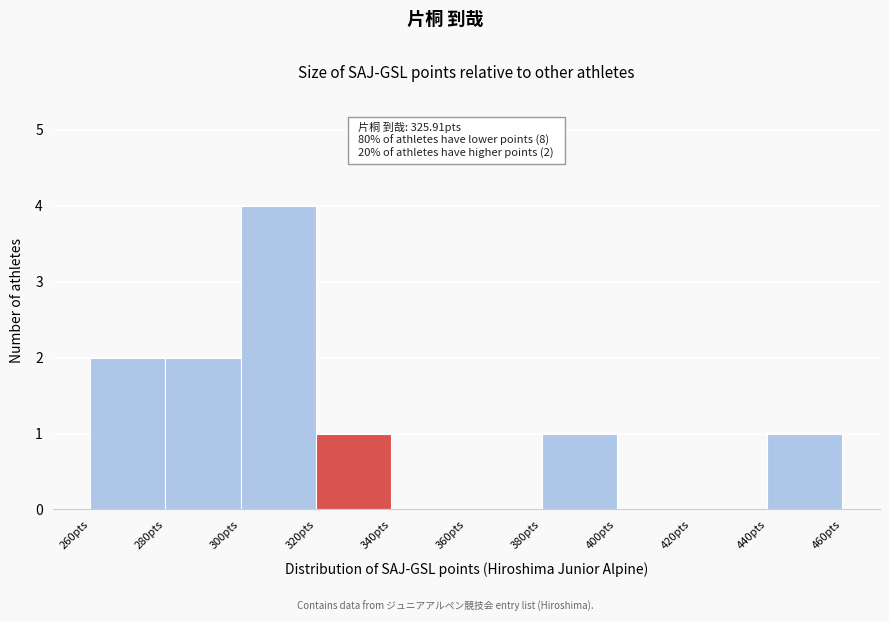

Which range on the x-axis has the tallest bar?

300 to 320